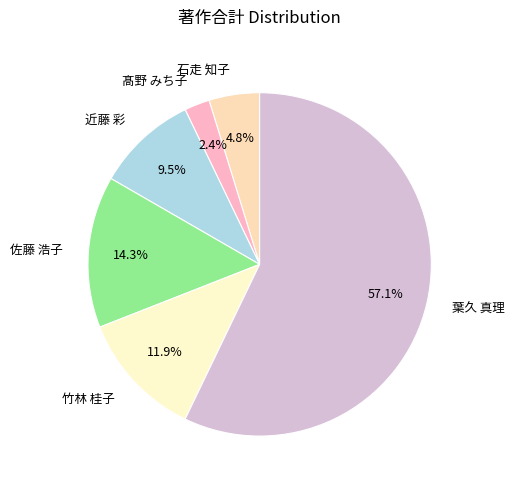

Rank the categories by value from lowest to highest.

髙野 みち子, 石走 知子, 近藤 彩, 竹林 桂子, 佐藤 浩子, 葉久 真理